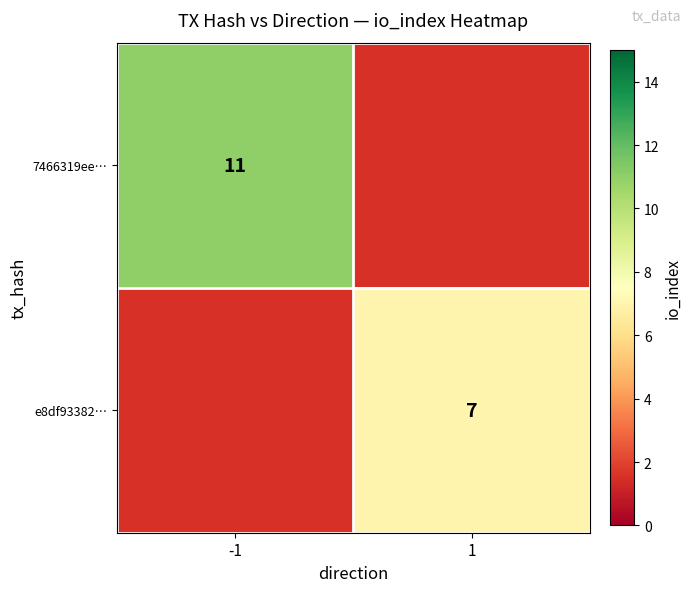

Is it true that 7466319ee… equals 16 at -1?

False